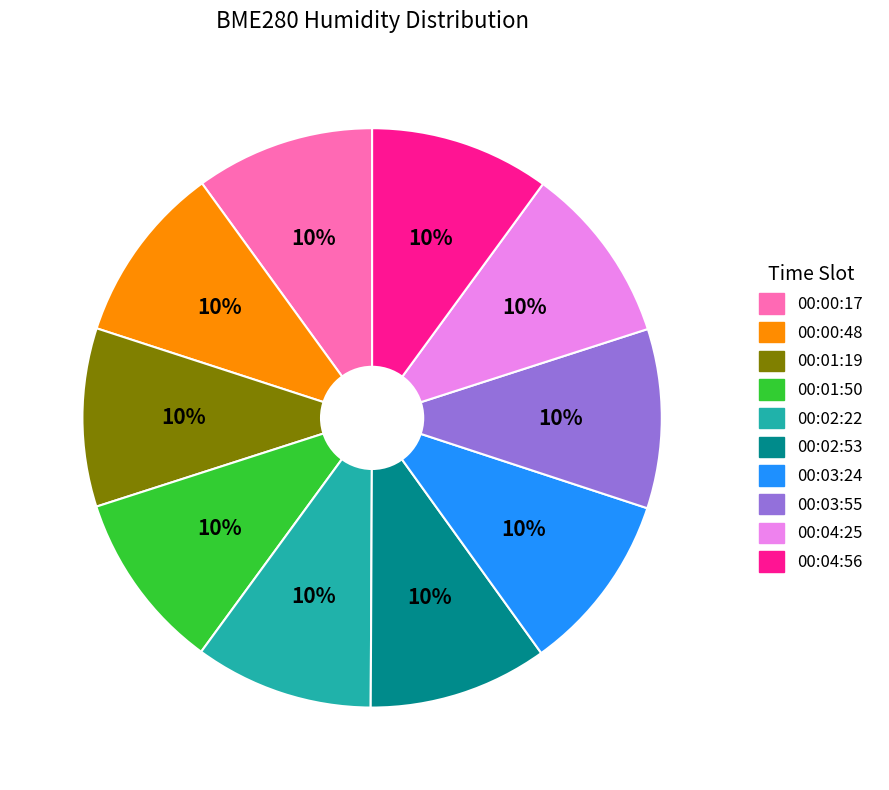

Combined, do 00:03:55 and 00:04:25 account for over 50%?

No